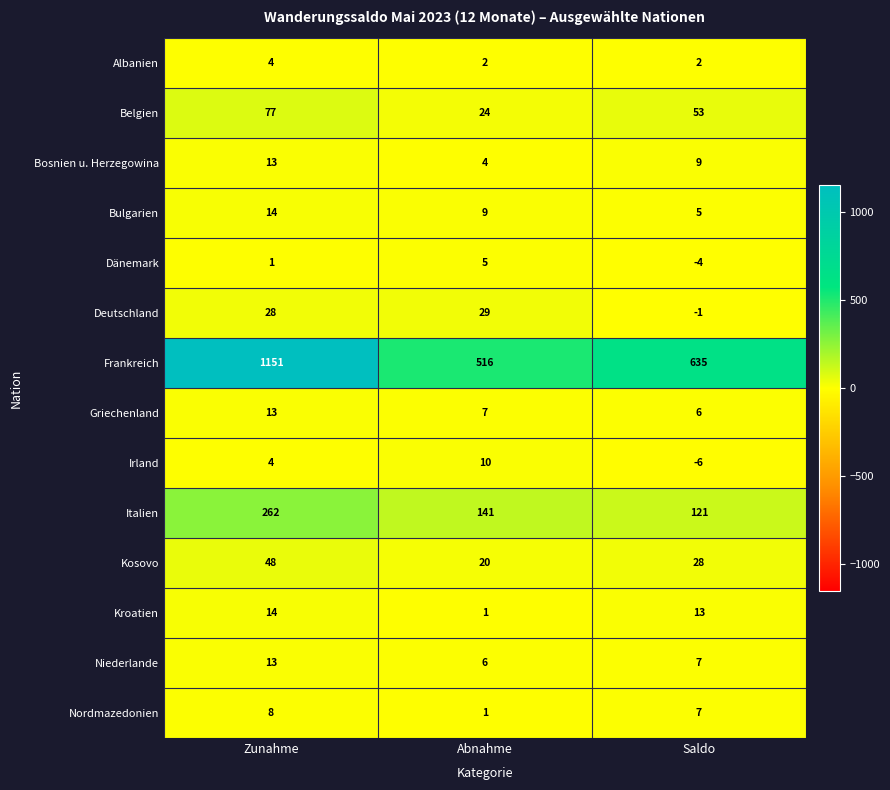

Which series has the largest range (max minus min)?

Frankreich